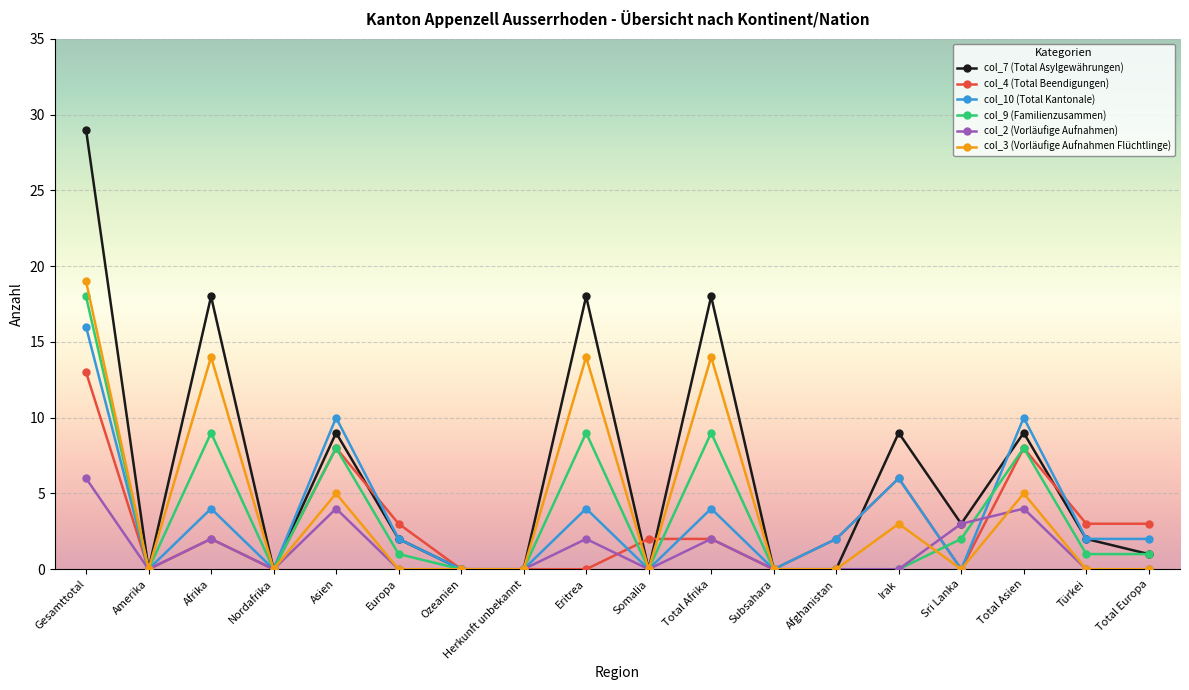

Which series changed the most between Eritrea and Irak?

col_3 (Vorläufige Aufnahmen Flüchtlinge)